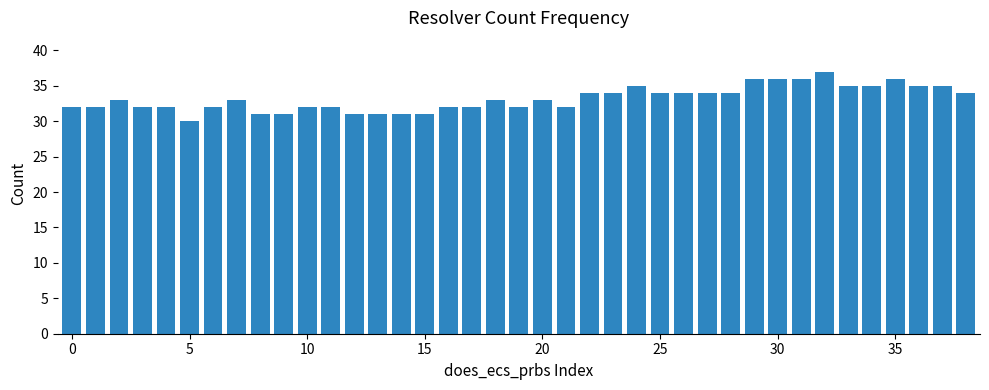

Count the values in the range 32 to 35.

27